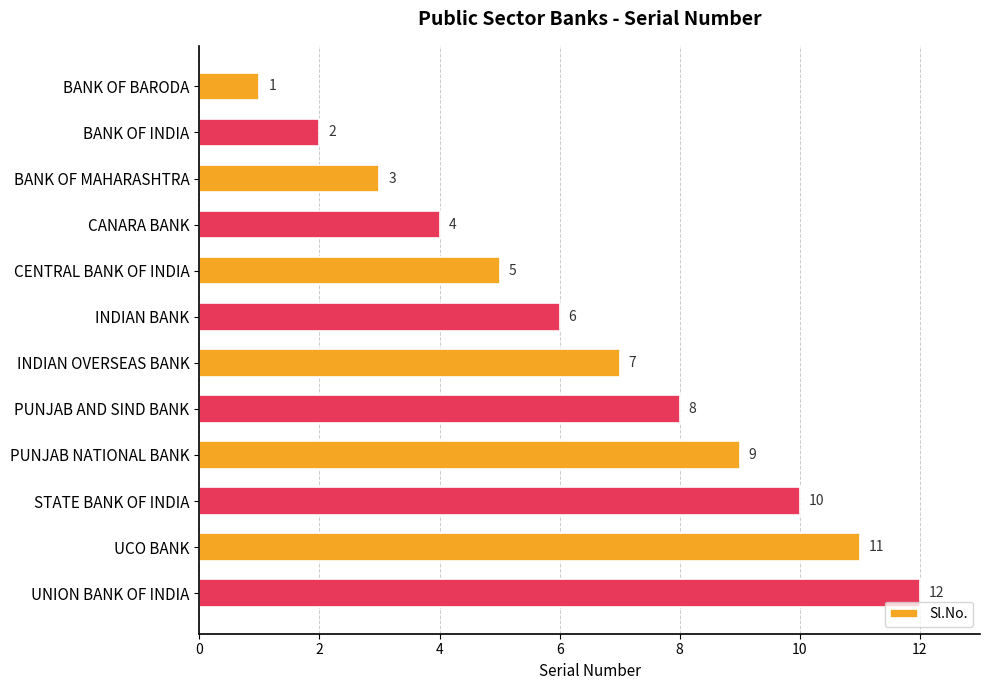

What is the difference between the second highest and second lowest values?

9